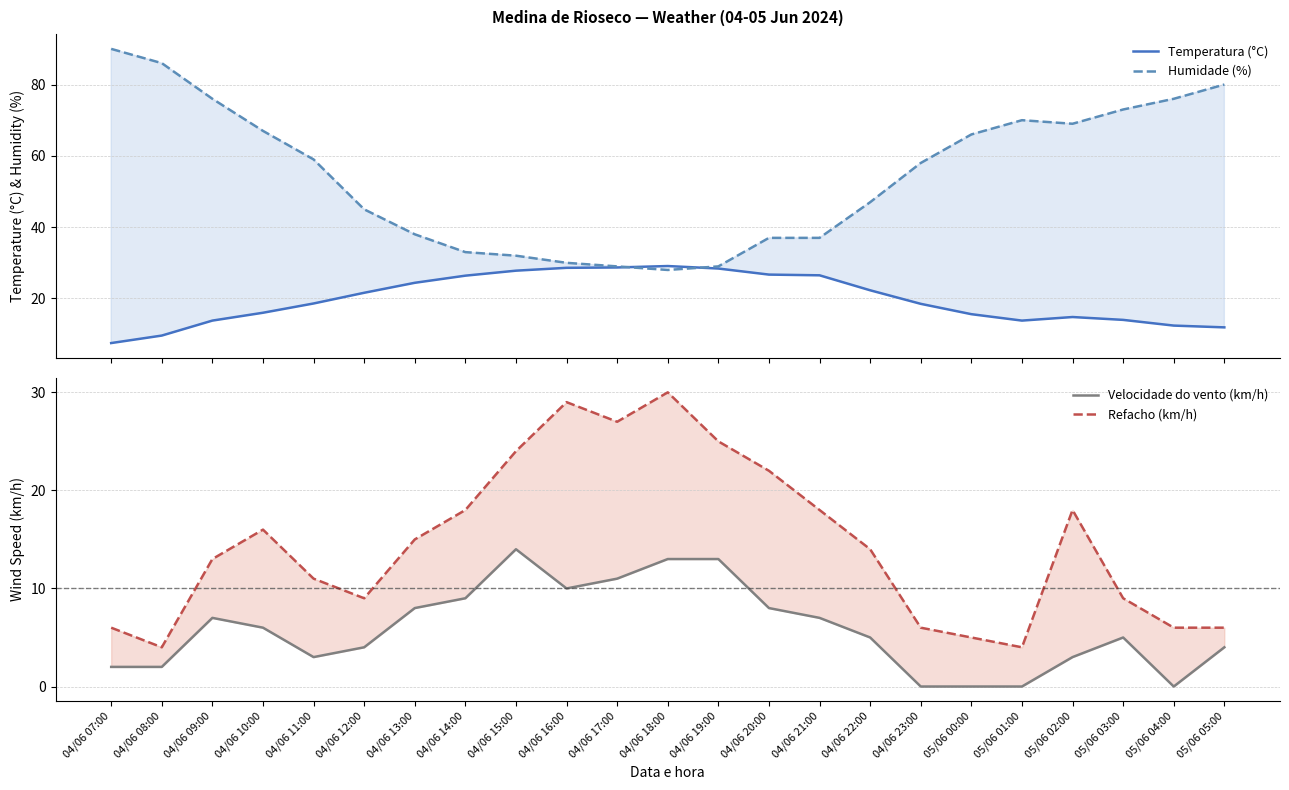

What is the value of the Refacho (km/h) point at the 14th from the left?

22.0